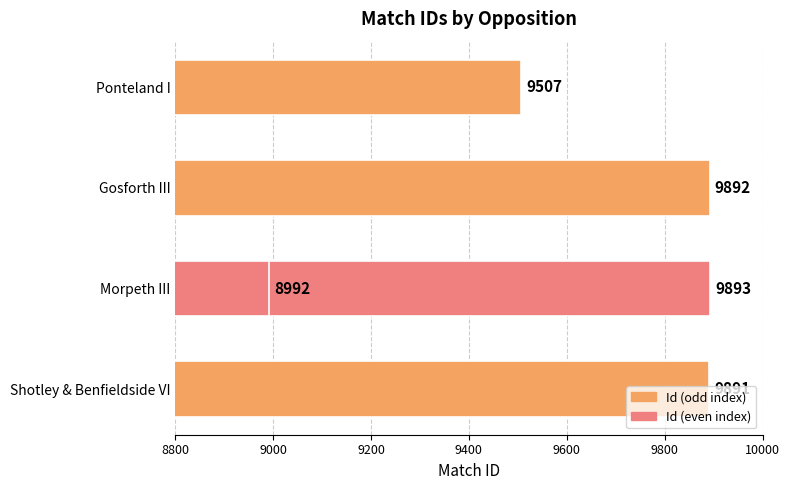

What is the difference between the maximum and minimum values?

901